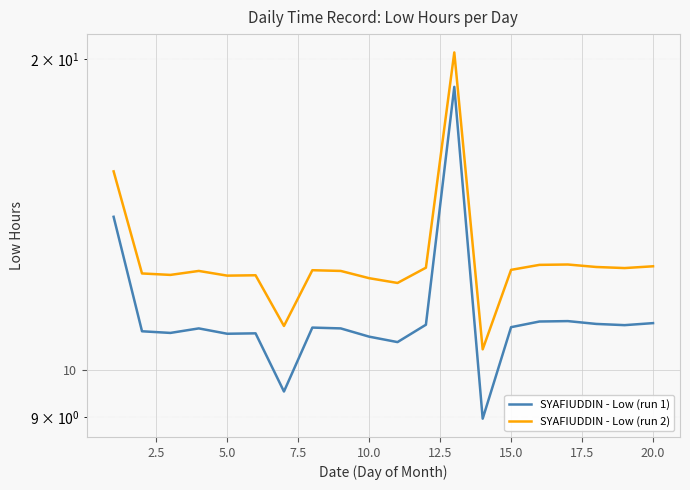

Is it true that SYAFIUDDIN - Low (run 1) equals 10.8 at 5.0?

True